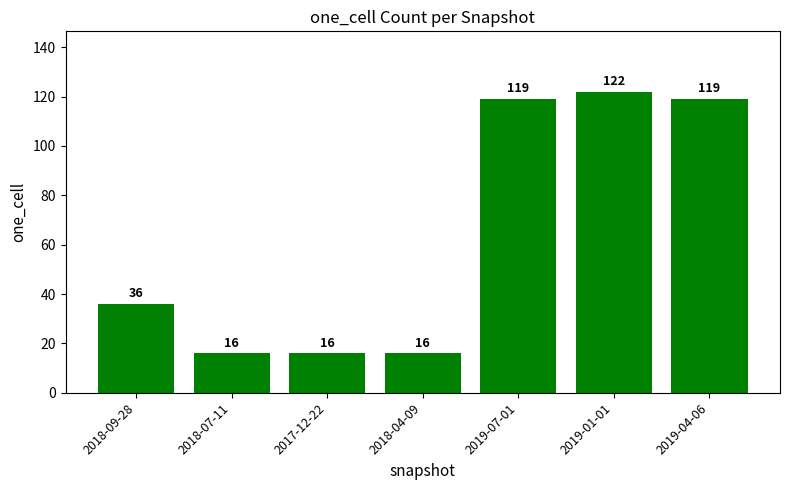

The value at 2018-07-11 is 16. True or false?

True